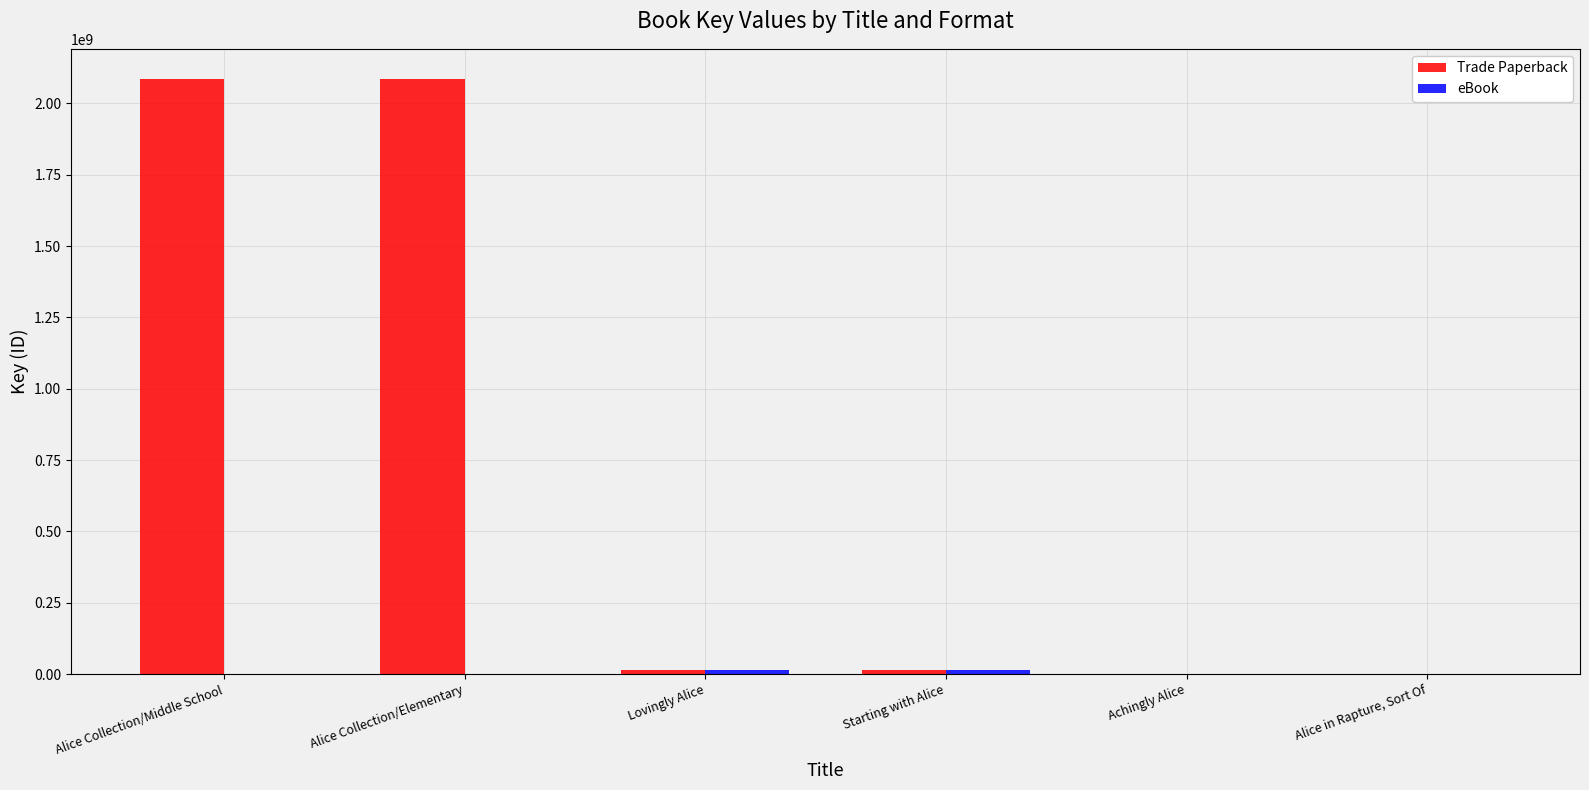

What is the highest value of the Trade Paperback series?

2086675029